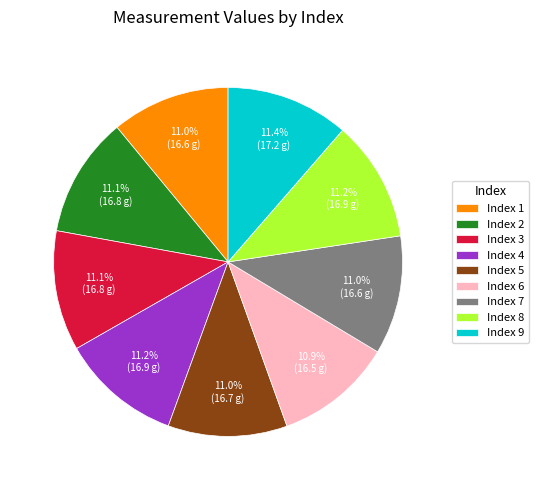

Does Index 1 represent more than half of the total?

No